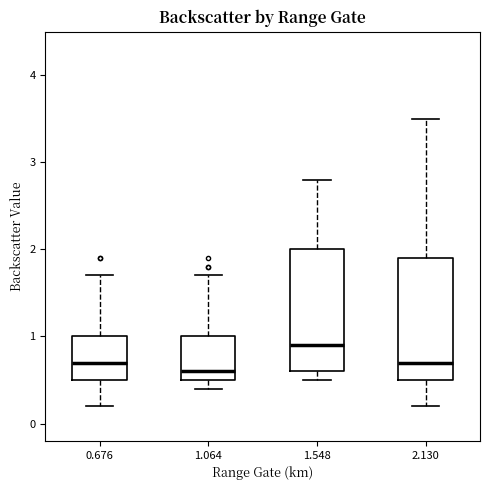

Where does the median line of the box at x = 0.676 sit on the y-axis? The values are not printed on the chart, so give them approximately, as read against the axis.

0.7